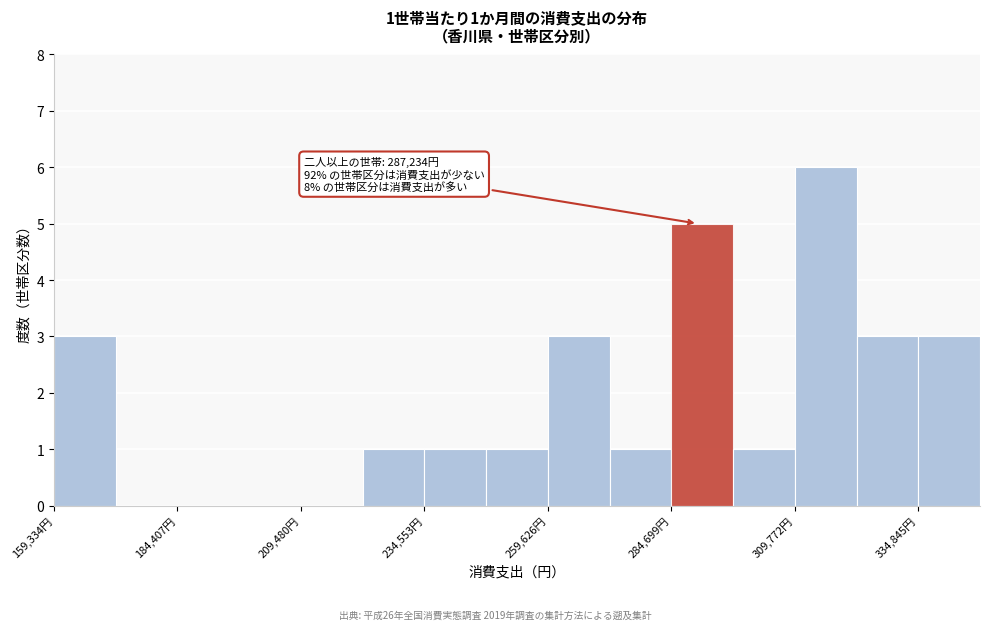

Read against the x-axis, roughly where is the centre of the tallest bar?

315000